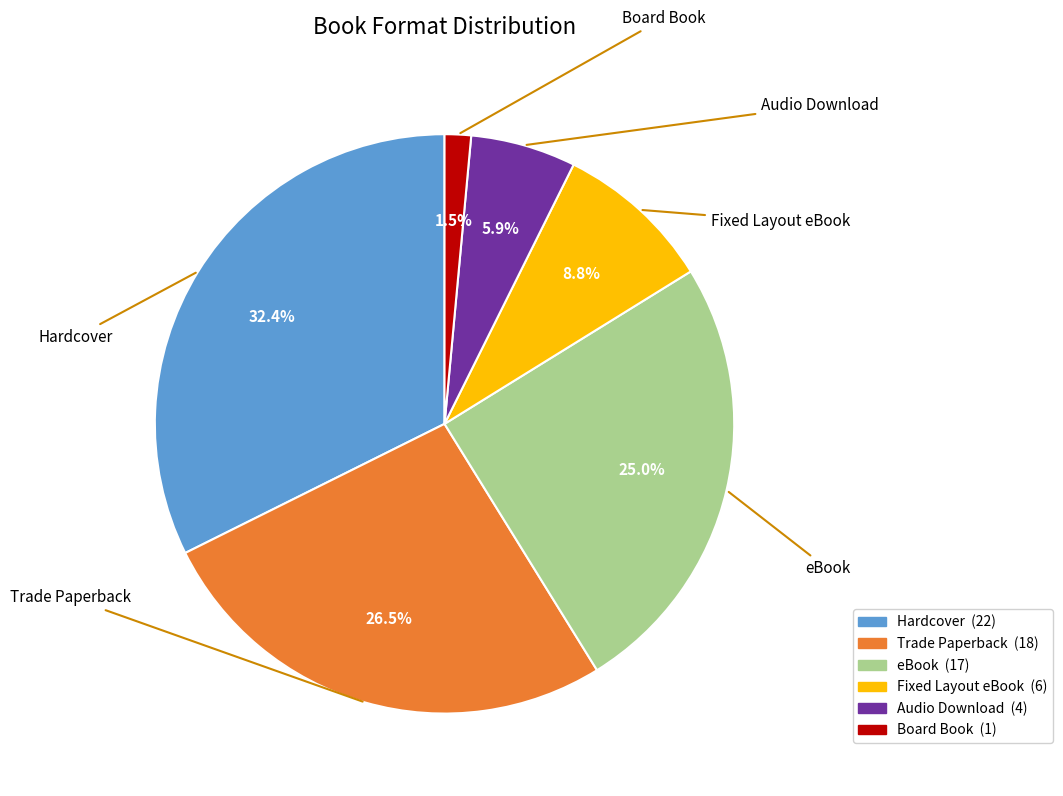

What is the total percentage of eBook and Fixed Layout eBook?

33.8%